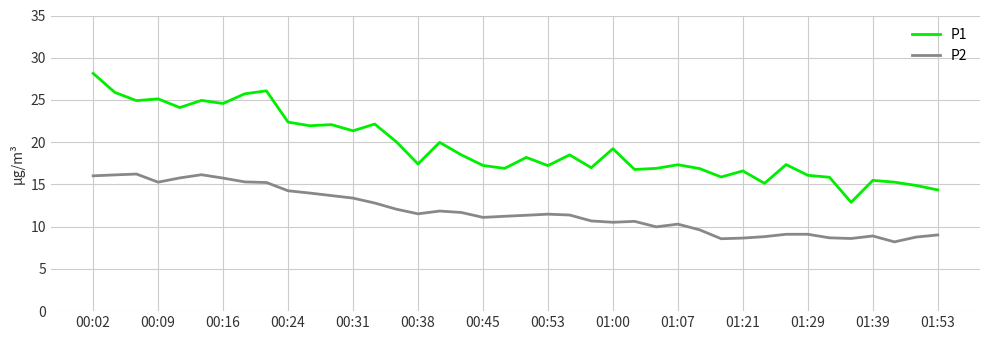

Which series has the largest total across all categories?

P1